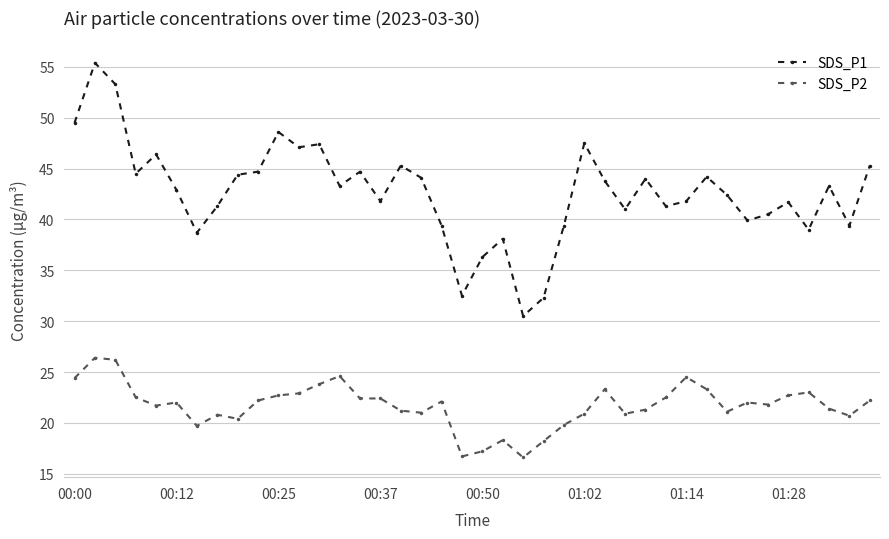

What is the minimum value shown in the chart?

16.6